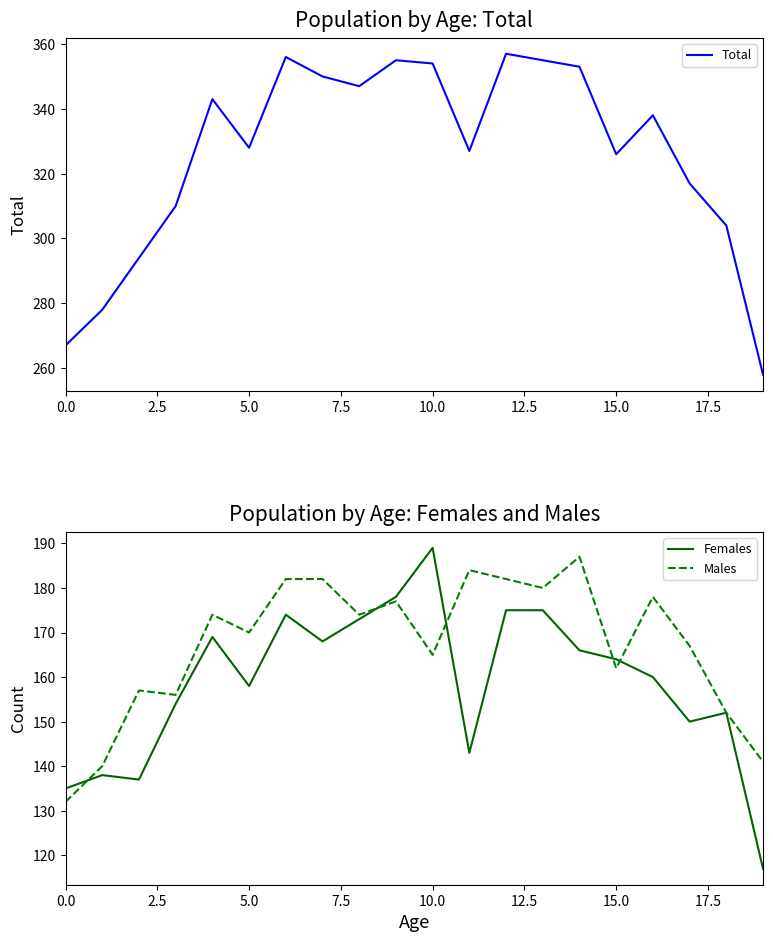

What is the highest value of the Males series?

187